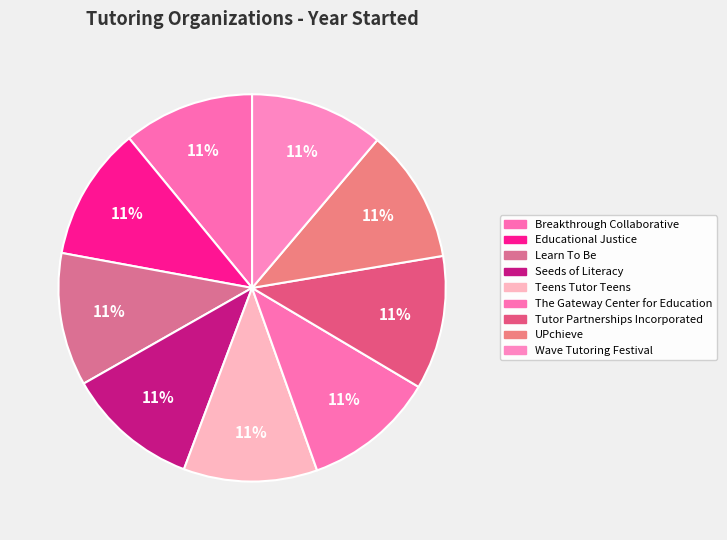

To the nearest percent, what portion does UPchieve represent?

11%